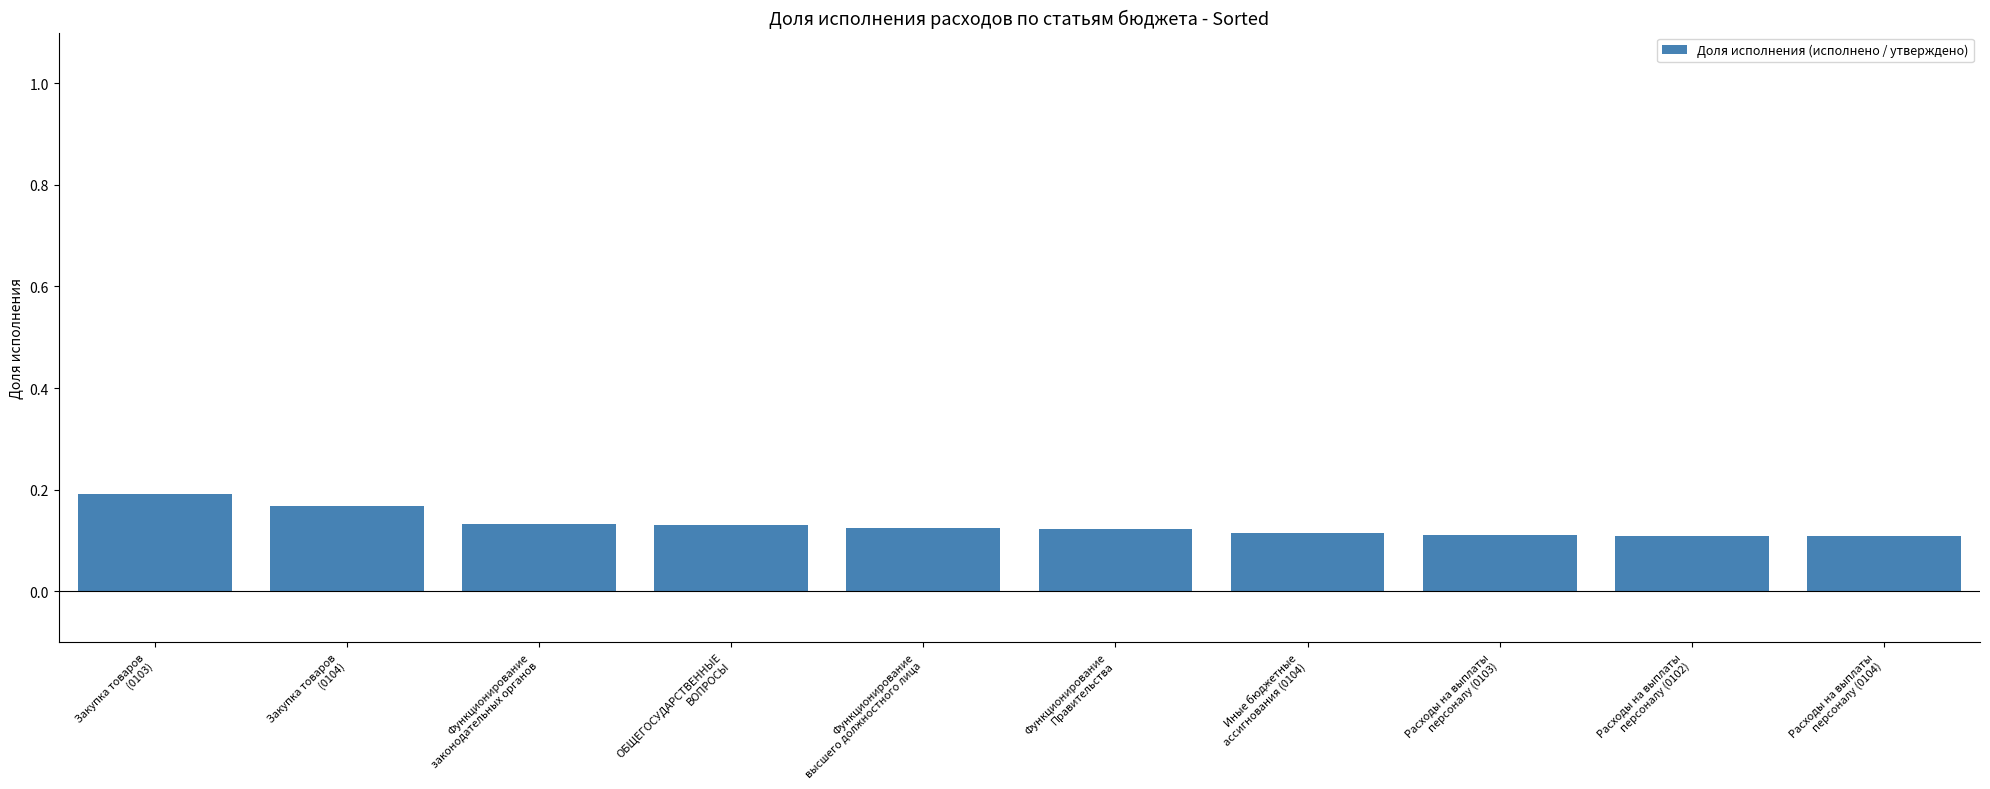

How many values are between 0 and 1?

10